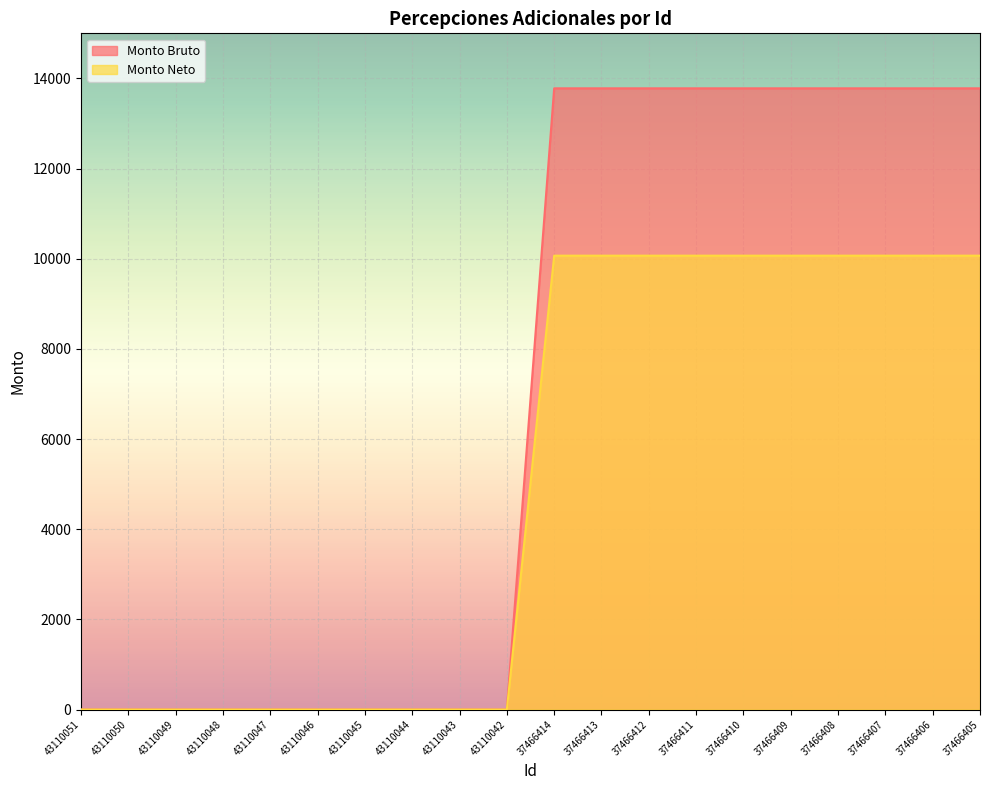

Reading left to right, extract all data points from this chart.

Monto Bruto: 0	0	0	0	0	0	0	0	0	0	13780	13780	13780	13780	13780	13780	13780	13780	13780	13780
Monto Neto: 0	0	0	0	0	0	0	0	0	0	10068	10068	10068	10068	10068	10068	10068	10068	10068	10068